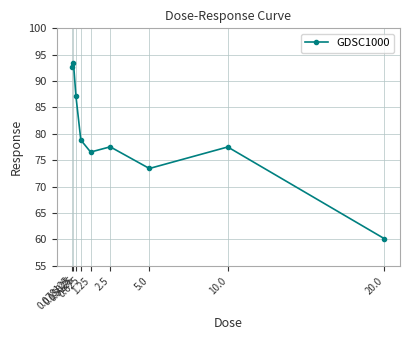

What is the approximate value at 0.078125?

92.7